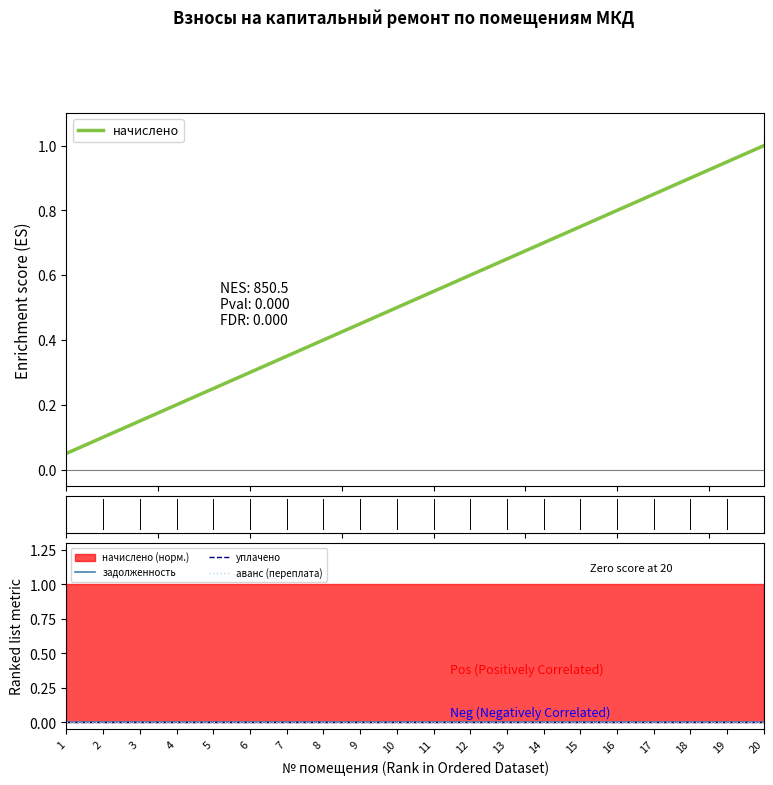

Is this an area chart (filled region under the line)?

No